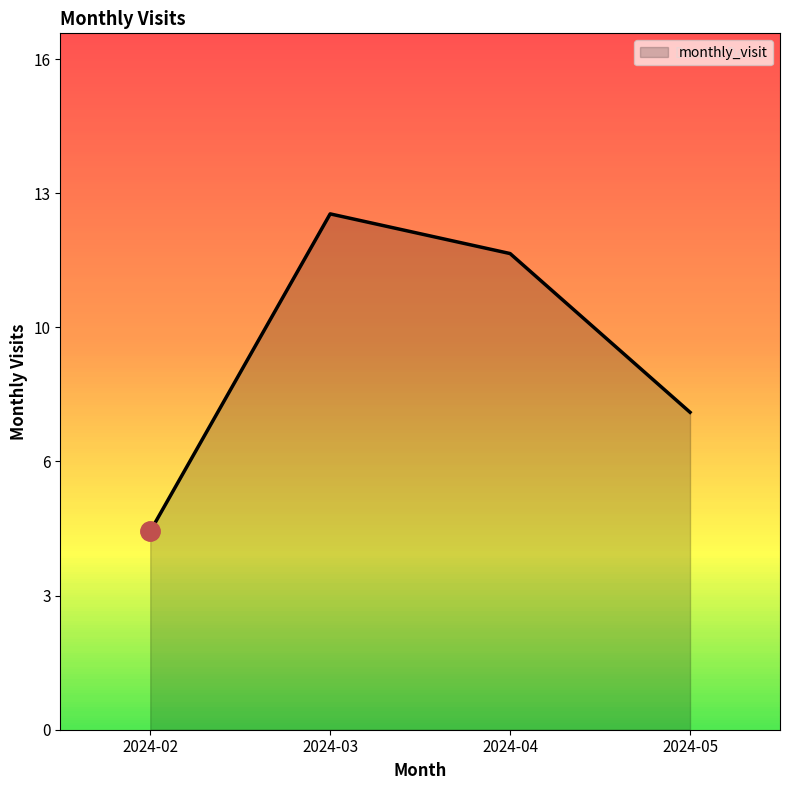

List the labels in order of value, largest first.

2024-03, 2024-04, 2024-05, 2024-02